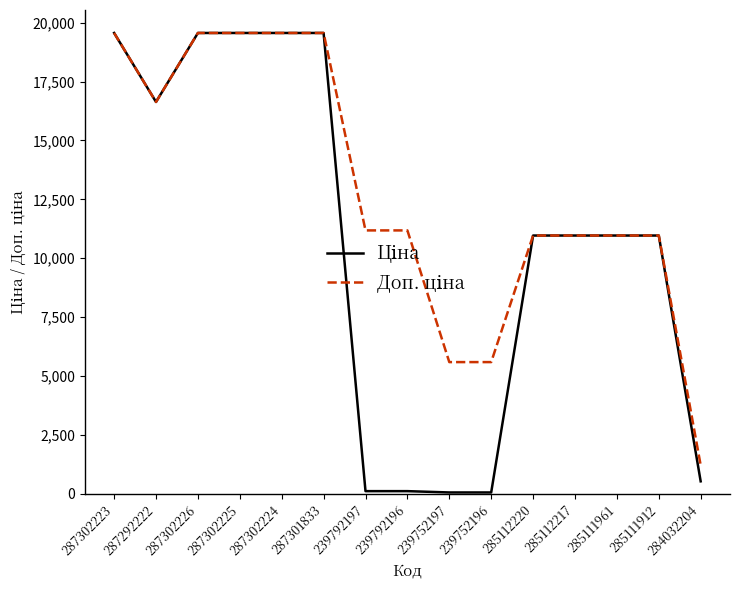

What is the greatest value displayed?

19564.9